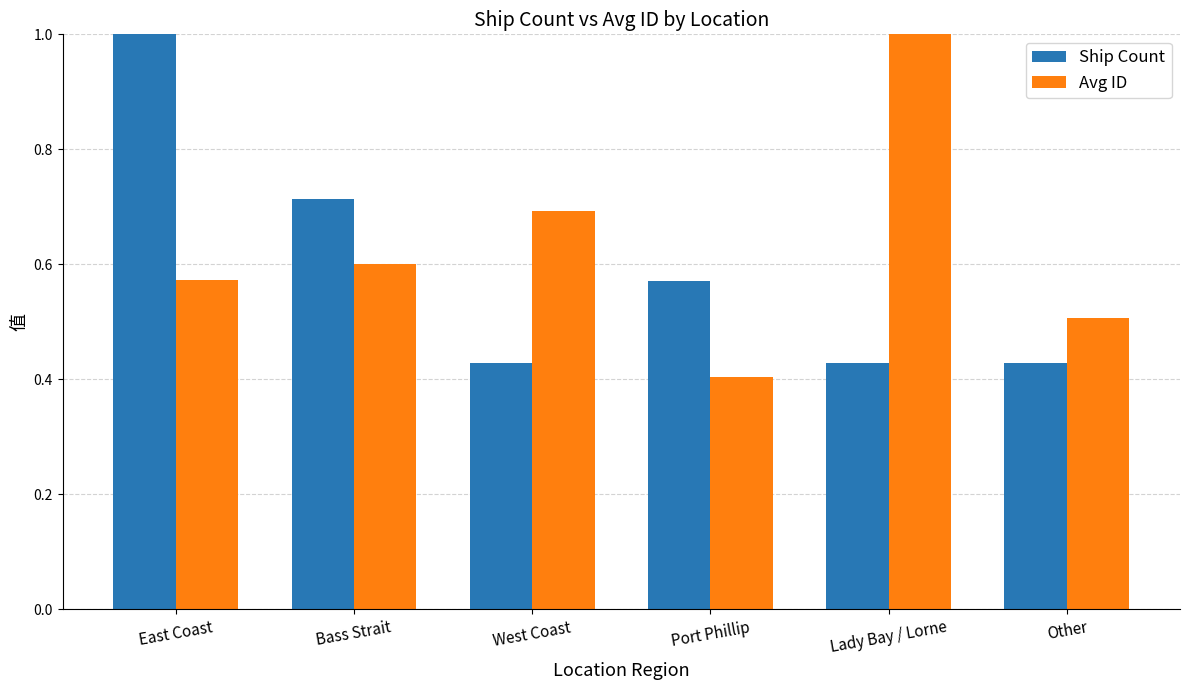

How many Avg ID values are between 0 and 1?

6